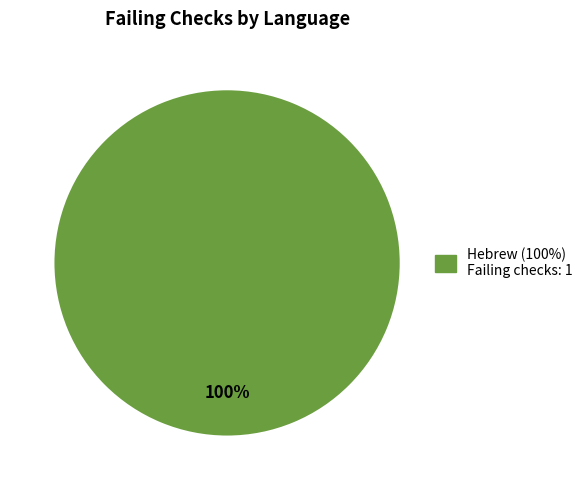

How many segments does this pie chart have?

1